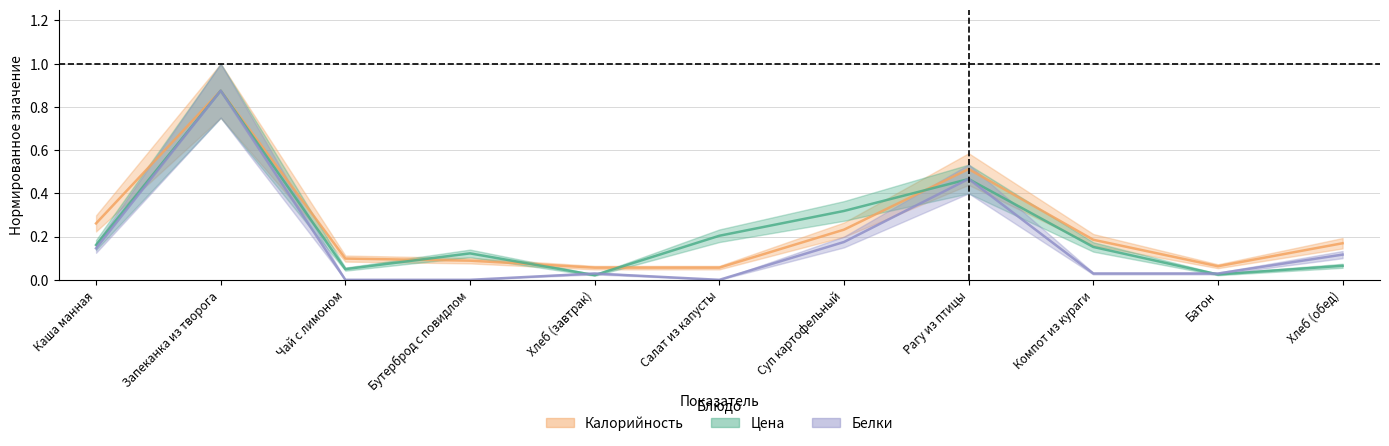

Reading left to right, transcribe all the data shown in this chart.

Цена: 0.2	0.9	0.0	0.1	0.0	0.2	0.3	0.5	0.2	0.0	0.1
Калорийность: 0.3	0.9	0.1	0.1	0.1	0.1	0.2	0.5	0.2	0.1	0.2
Белки: 0.1	0.9	0.0	0.0	0.0	0.0	0.2	0.5	0.0	0.0	0.1